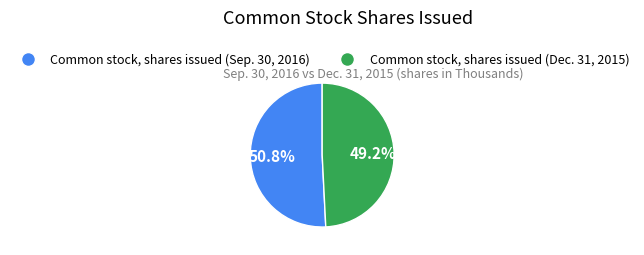

Which has a higher value, Common stock, shares issued (Dec. 31, 2015) or Common stock, shares issued (Sep. 30, 2016)?

Common stock, shares issued (Sep. 30, 2016)